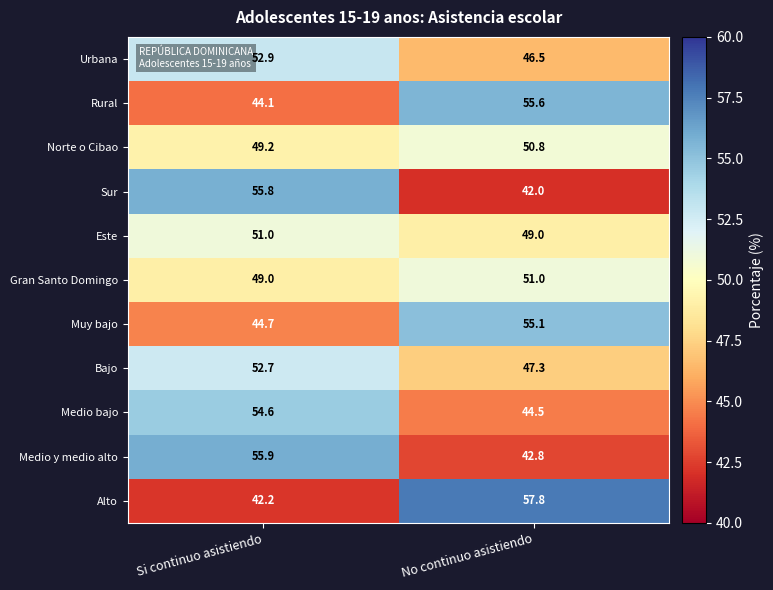

Count the number of data series in this chart.

11